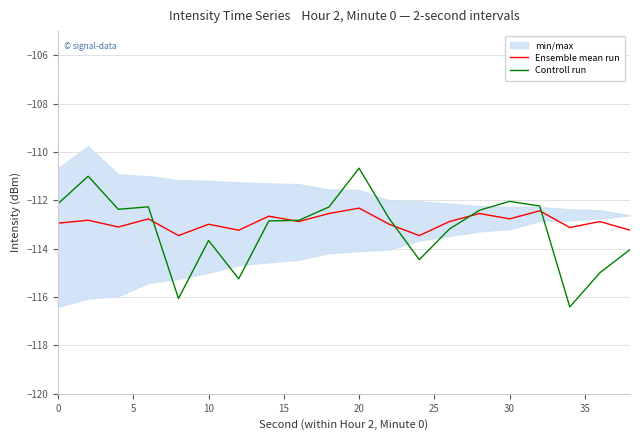

What is the difference between the Ensemble mean run values at 15 and 9?

0.2